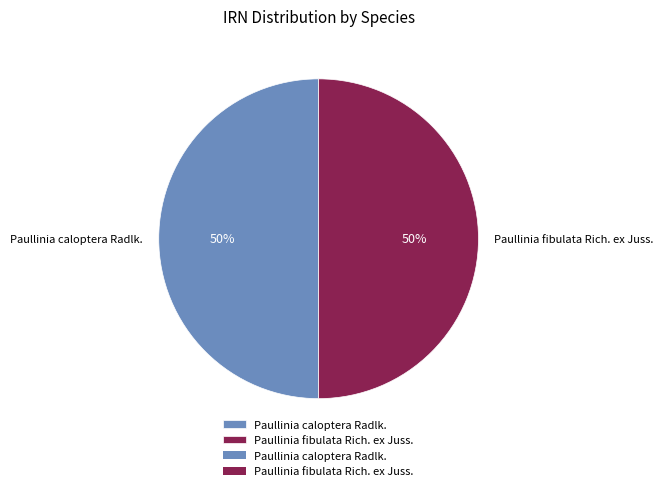

How many slices are in this pie chart?

2